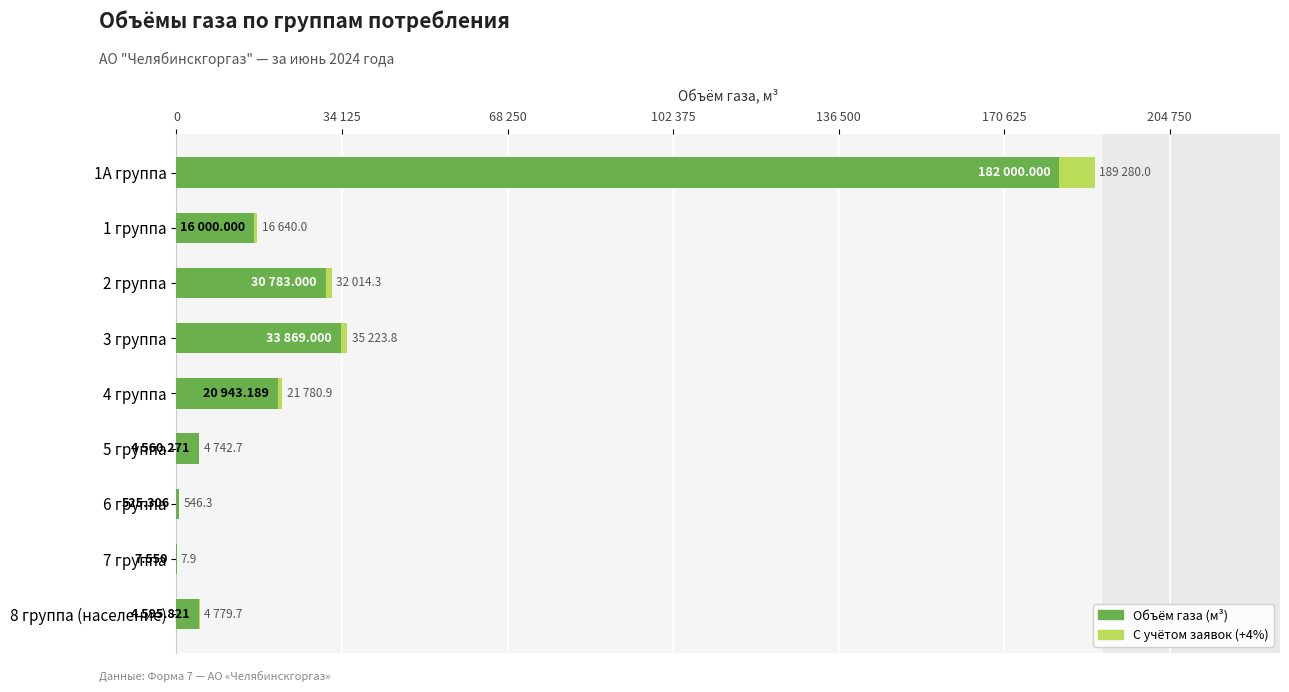

Reading left to right, transcribe all the data shown in this chart.

Объём газа (м³): 182000.0	16000.0	30783.0	33869.0	20943.2	4560.3	525.3	7.5	4595.8
С учётом заявок (+4%): 189280.0	16640.0	32014.3	35223.8	21780.9	4742.7	546.3	7.9	4779.7